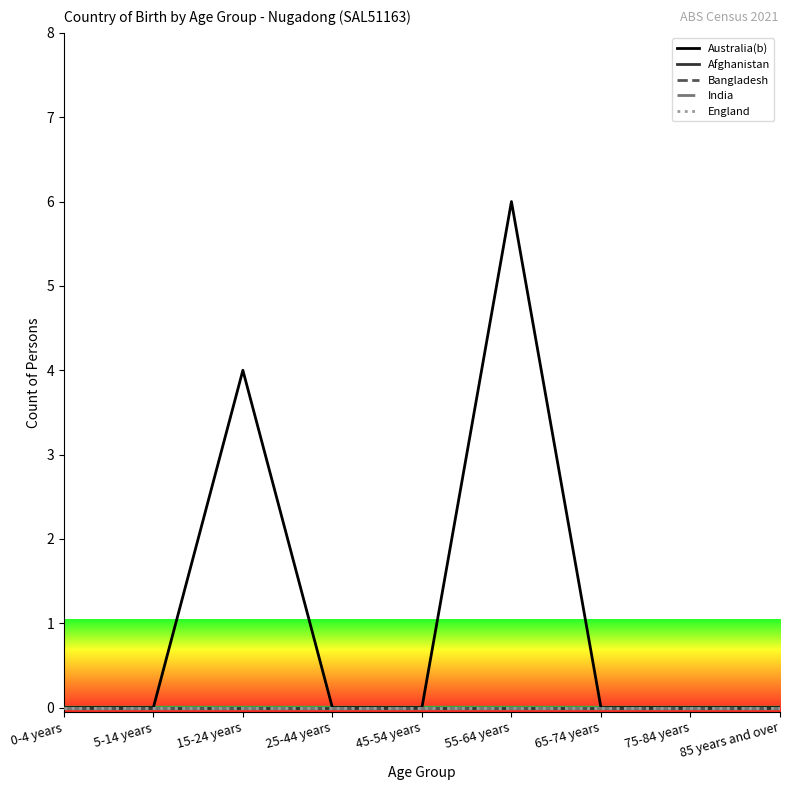

What is the maximum value shown in the chart?

6